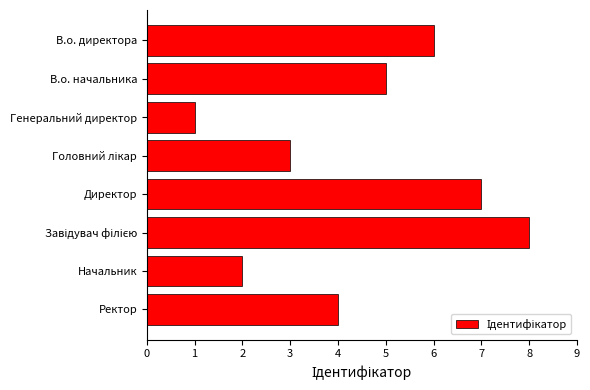

Reading top to bottom, transcribe all the data shown in this chart.

6	5	1	3	7	8	2	4